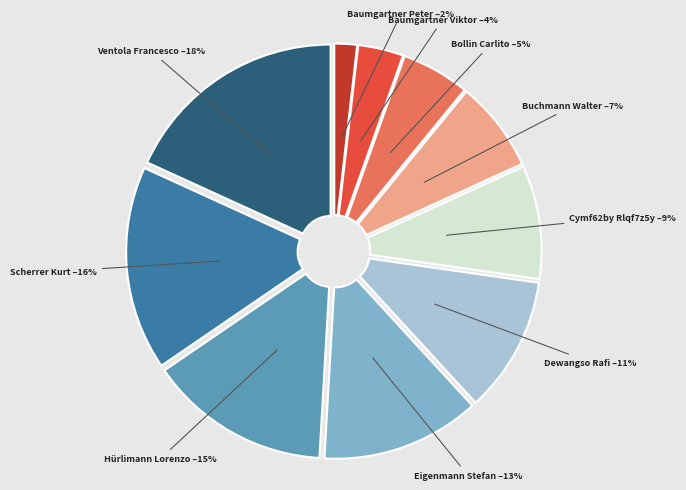

To the nearest percent, what is the difference between the Buchmann Walter and Cymf62by Rlqf7z5y slice percentages?

2%